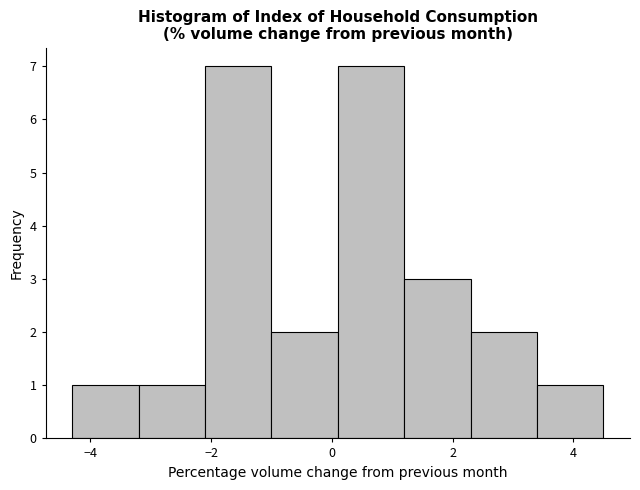

What is the height of the bar covering -1.0 to 0.1 on the x-axis? Neither the bar edges nor the heights are printed on the chart, so give them approximately, as read against the axes.

2